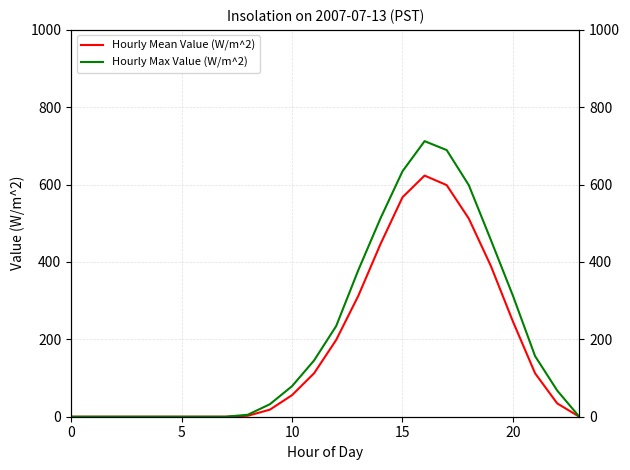

Reading right to left, list all the values displayed in this chart.

Hourly Mean Value (W/m^2): 0.0	34.5	112.3	245.8	389.6	512.3	598.7	623.4	567.3	445.8	312.5	198.6	112.4	55.7	18.3	2.5	0.0	0.0	0.0	0.0	0.0	0.0	0.0	0.0
Hourly Max Value (W/m^2): 0.0	67.8	156.7	312.4	456.8	598.7	689.3	712.4	634.5	512.3	378.9	234.5	145.6	78.9	32.4	5.1	0.0	0.0	0.0	0.0	0.0	0.0	0.0	0.0